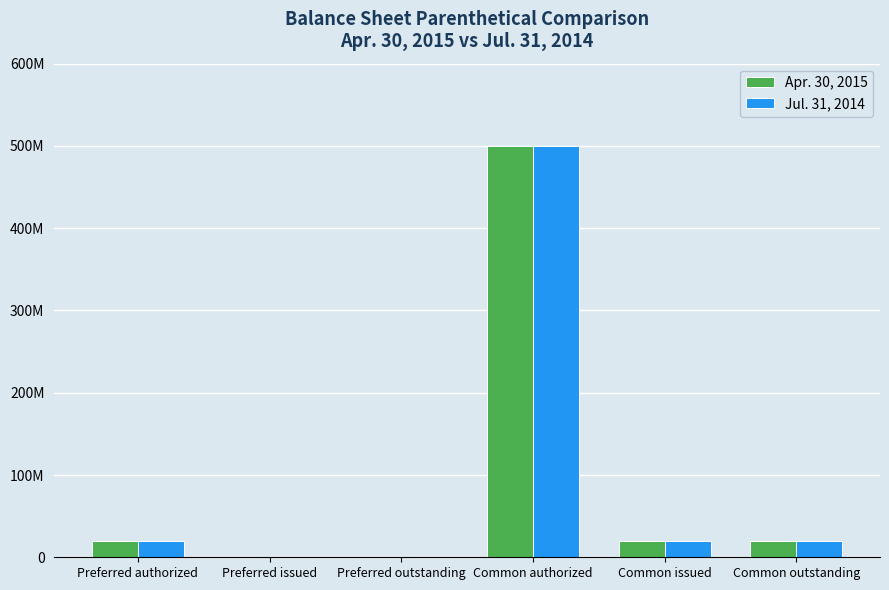

What is the label of the 1st bar from the right?

Common outstanding